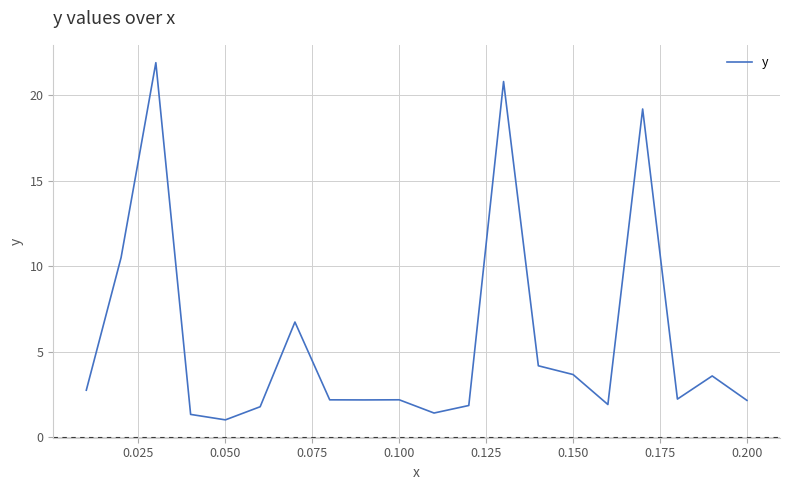

What is the smallest value displayed?

1.0